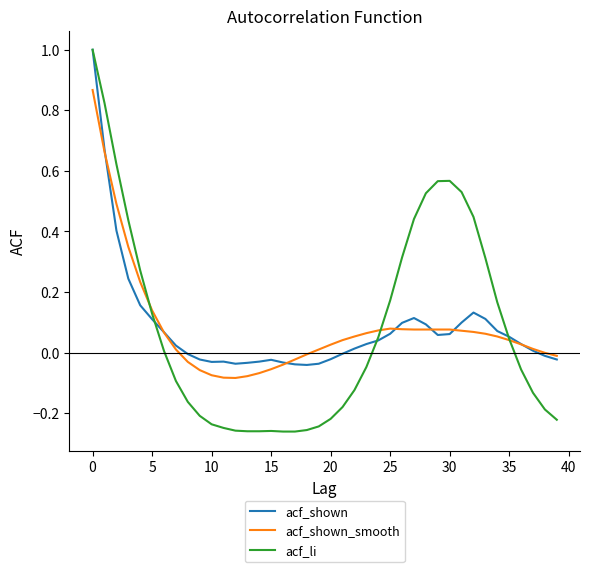

What is the maximum value shown in the chart?

1.0